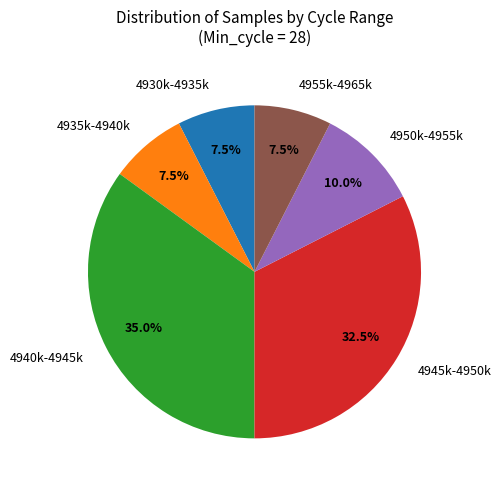

Combined, what portion of the pie is 4955k-4965k and 4950k-4955k?

17.5%